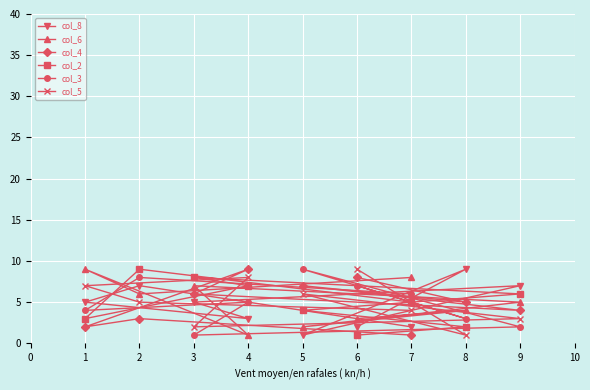

At 5, list the series in order from smallest to largest.

col_8, col_6, col_2, col_5, col_4, col_3